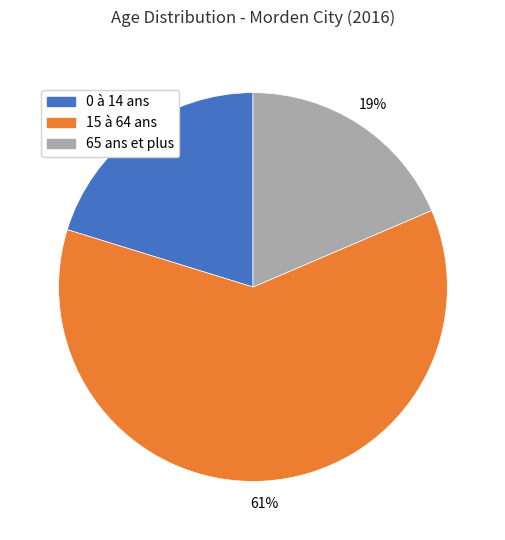

To the nearest percent, what is the combined percentage of 65 ans et plus and 15 à 64 ans?

80%